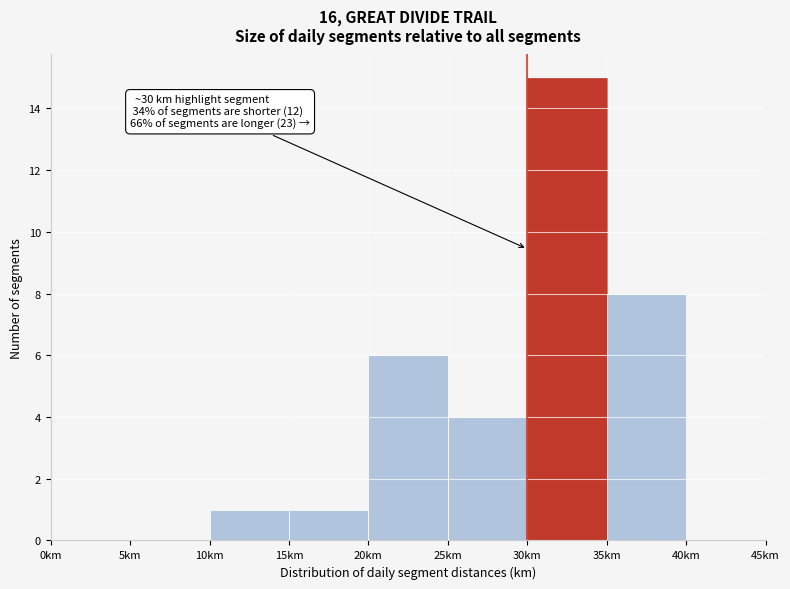

Which range on the x-axis has the tallest bar?

30 to 35